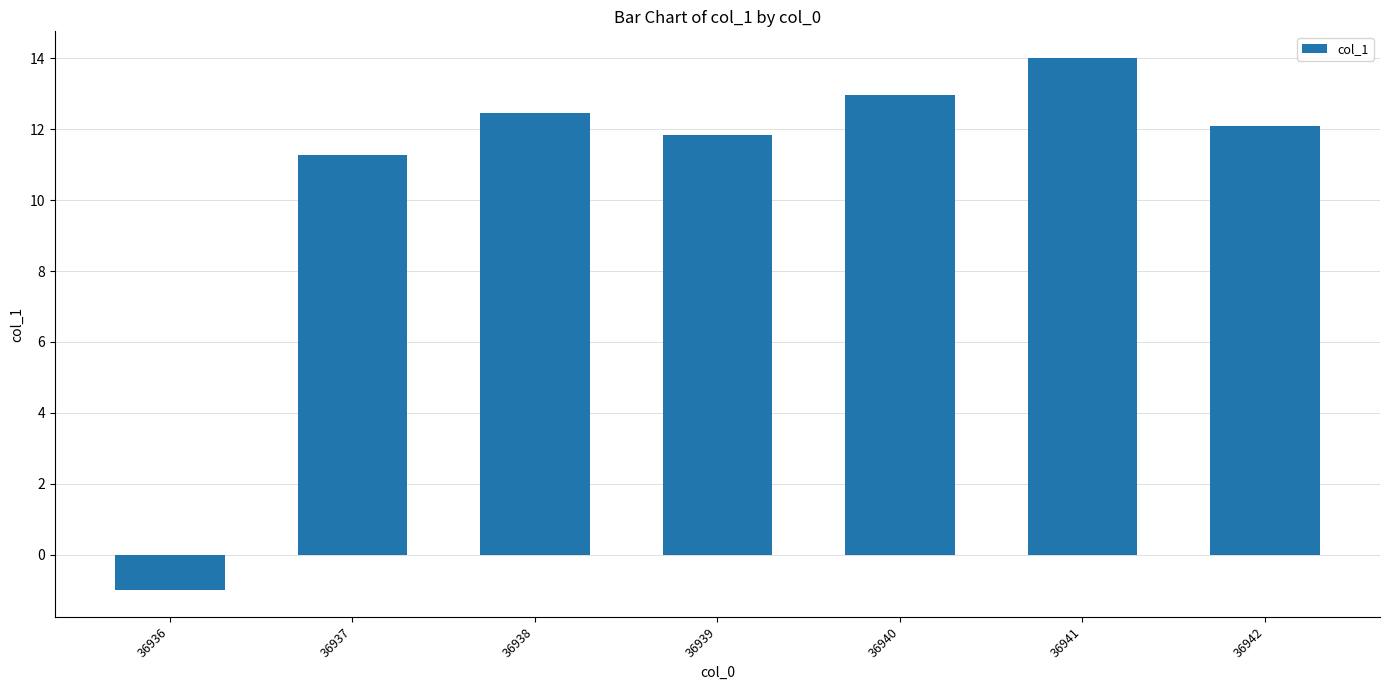

Reading right to left, what are all the values shown in this chart?

12.1	14.0	13.0	11.8	12.5	11.3	-1.0